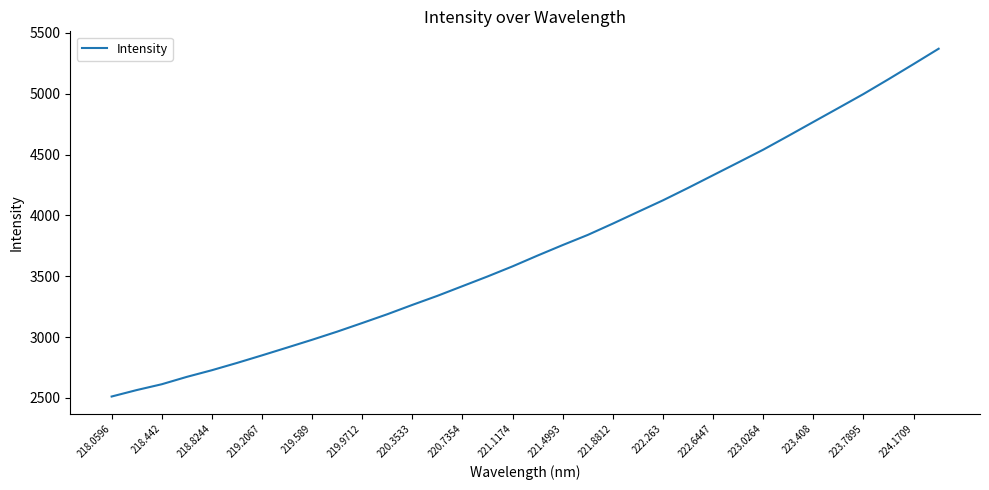

What is the maximum value shown in the chart?

5370.7